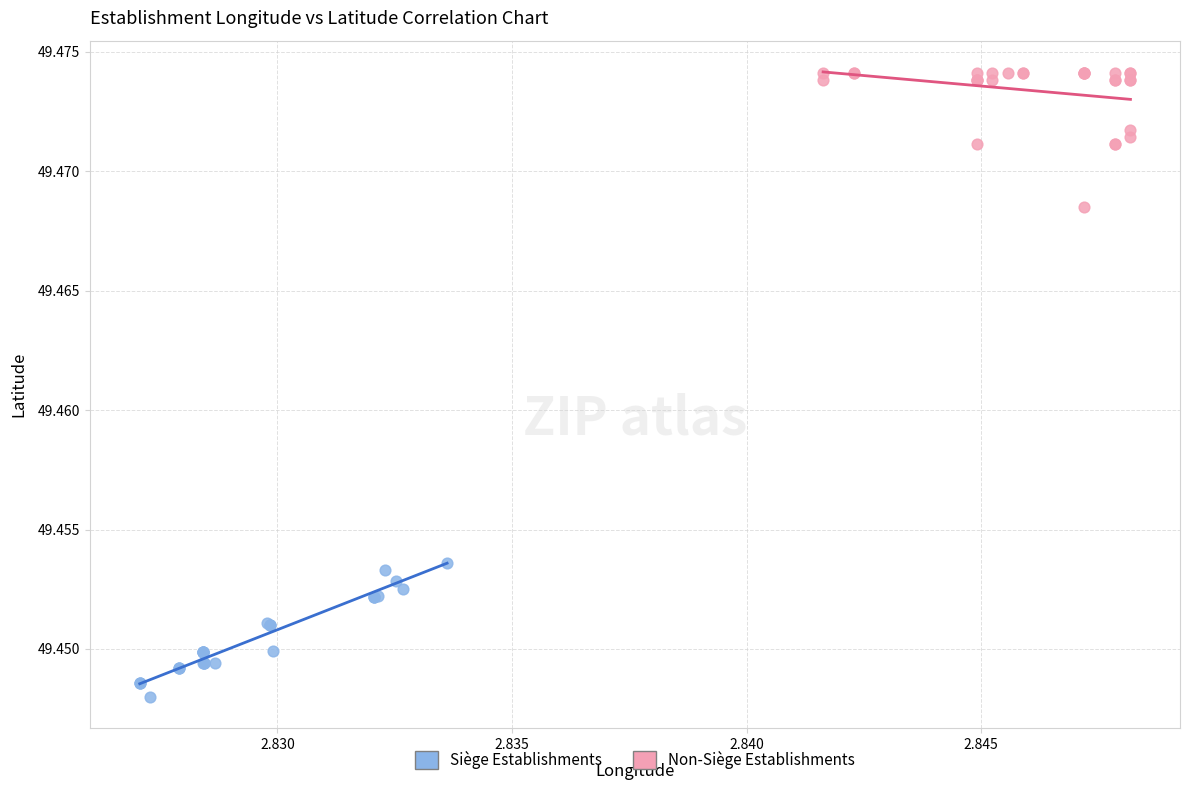

Which series contains the lowest Y value?

Siège Establishments